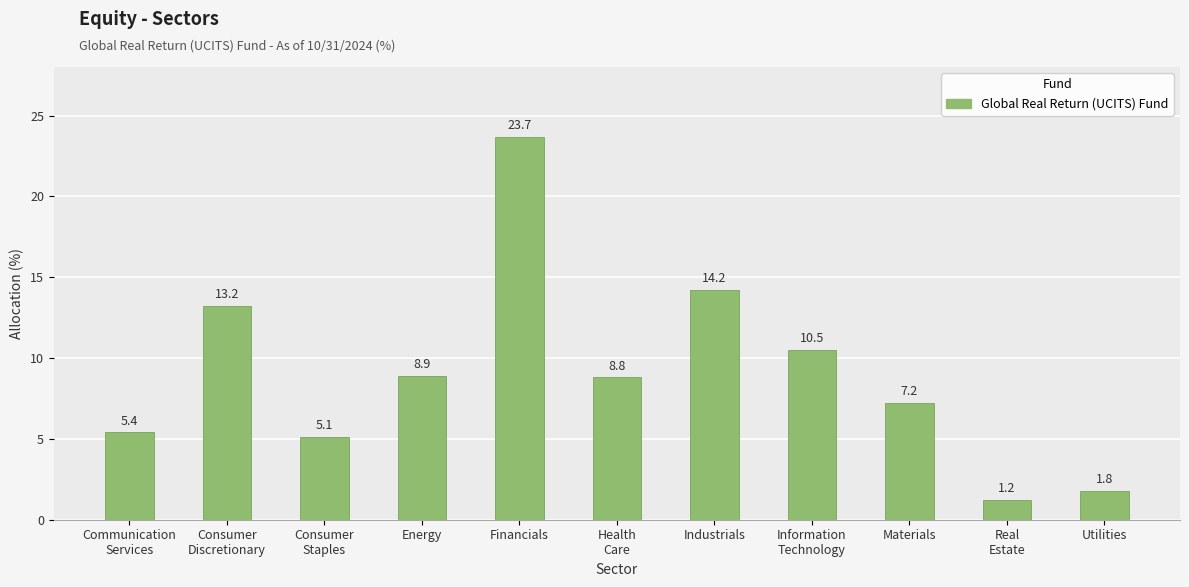

Read the value at Information
Technology.

10.5